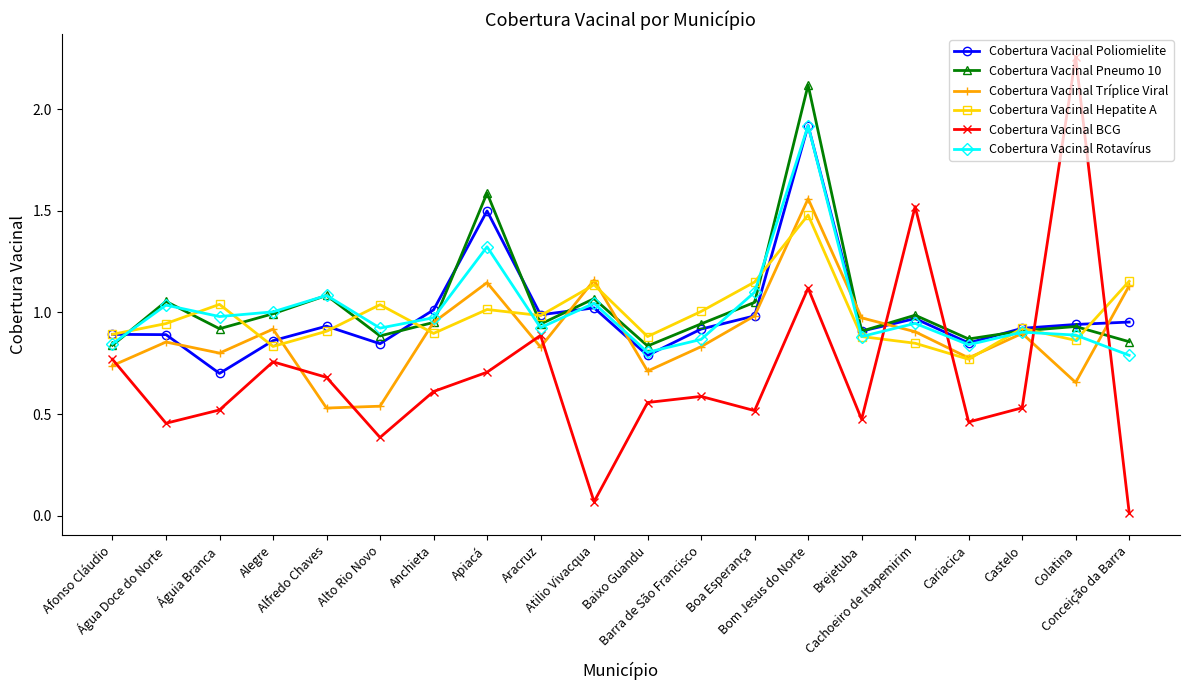

Does the chart have visible grid lines?

No